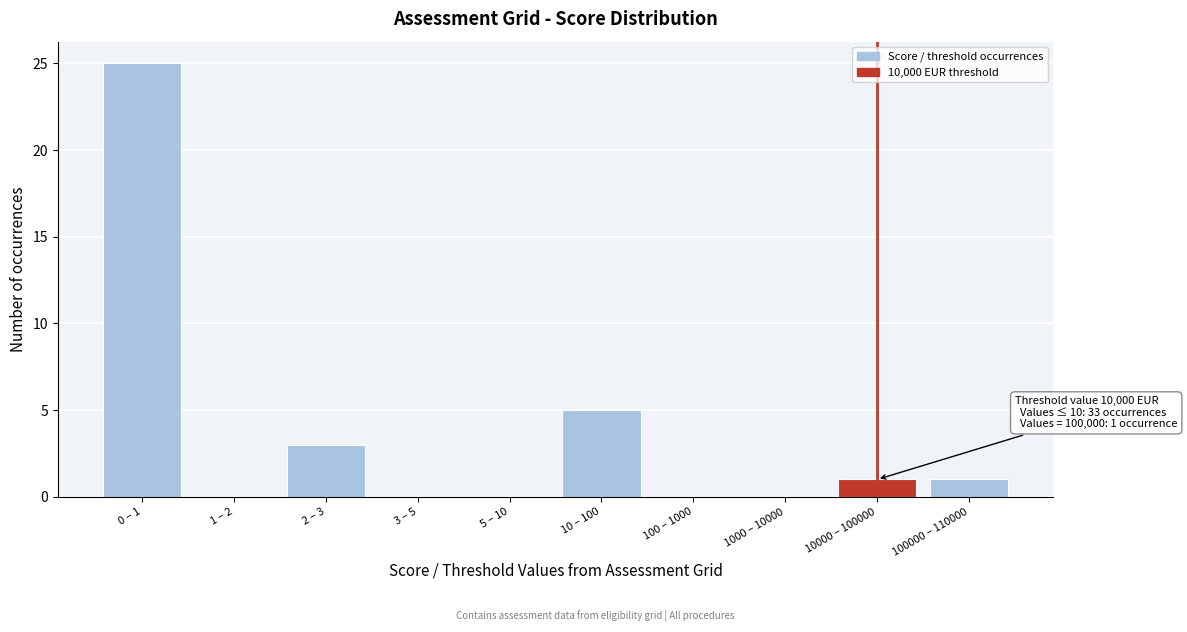

Reading left to right, extract all data points from this chart.

0 – 1=25	1 – 2=0	2 – 3=3	3 – 5=0	5 – 10=0	10 – 100=5	100 – 1000=0	1000 – 10000=0	10000 – 100000=1	100000 – 110000=1